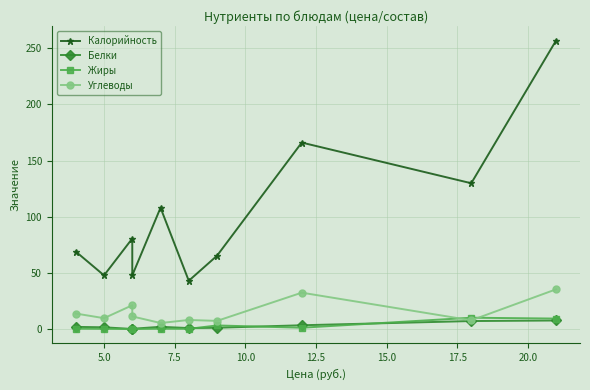

What are all the series names shown in the legend?

Калорийность, Белки, Жиры, Углеводы